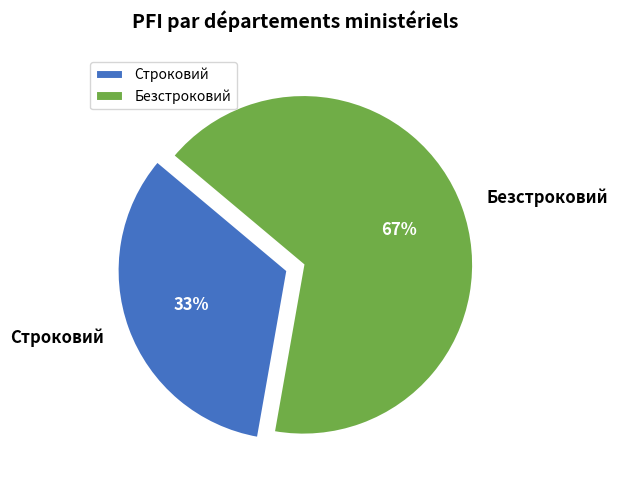

Which category has the biggest portion of the pie?

Безстроковий